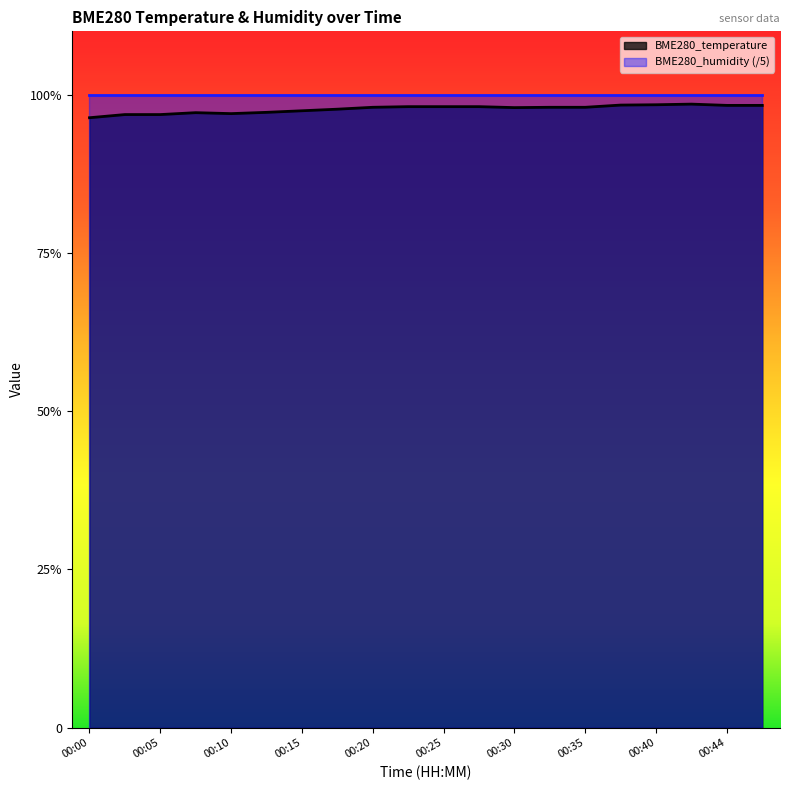

How many values are between 19 and 20?

20